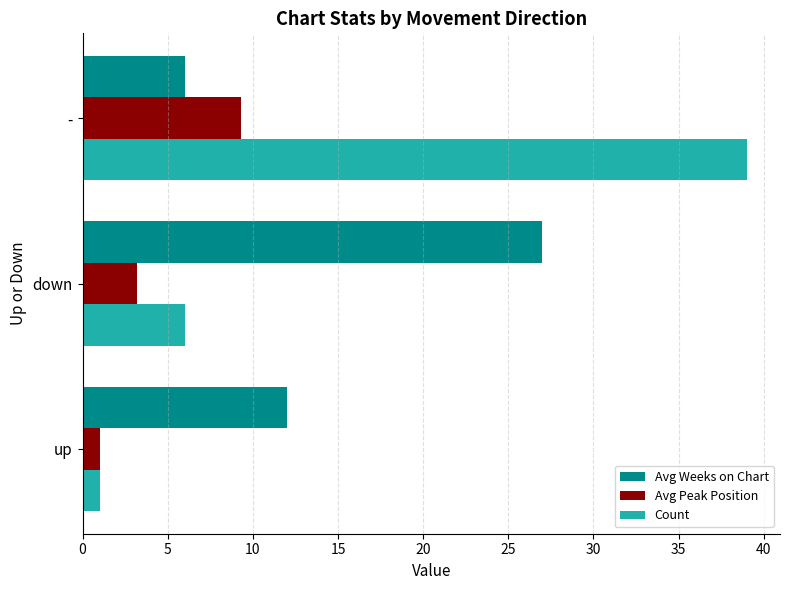

What is the average value of the Count series?

15.3